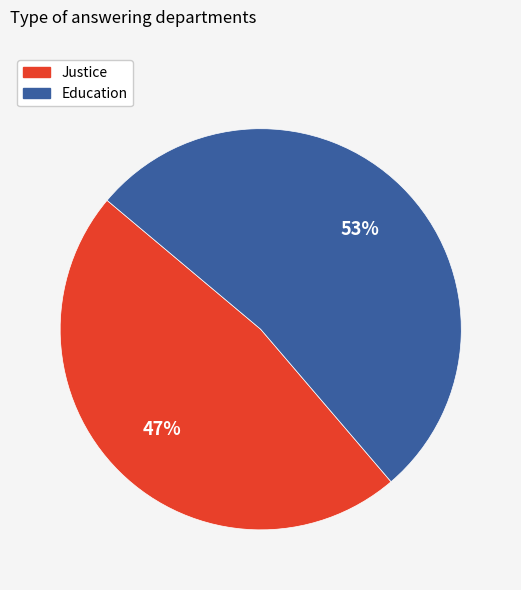

To the nearest percent, what portion does Justice represent?

47%